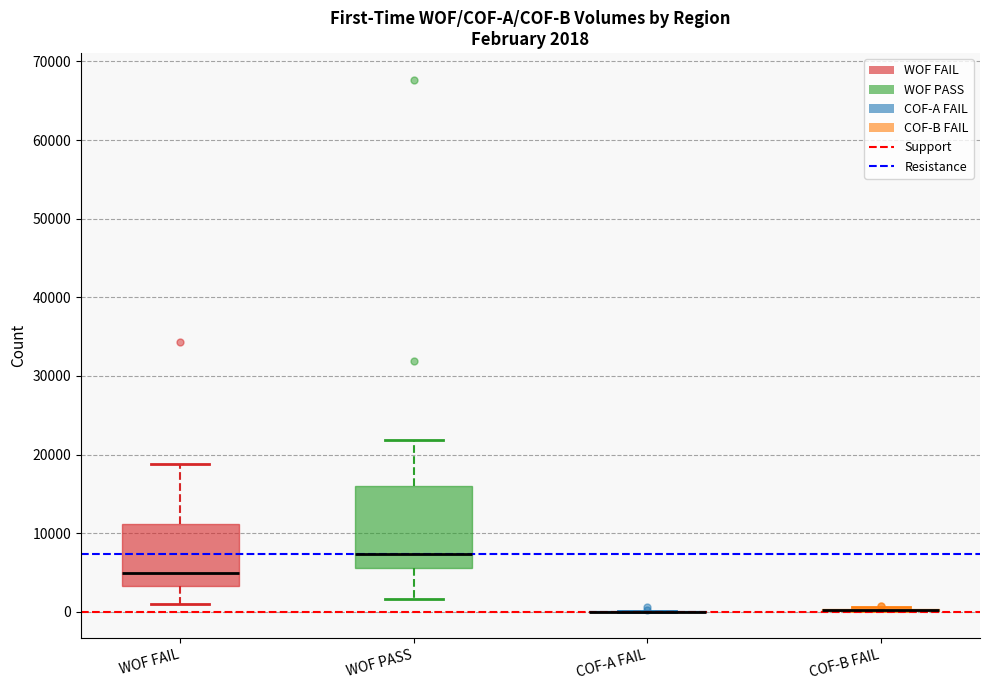

Comparing the boxes themselves (not the whiskers), which one is the tallest?

WOF PASS